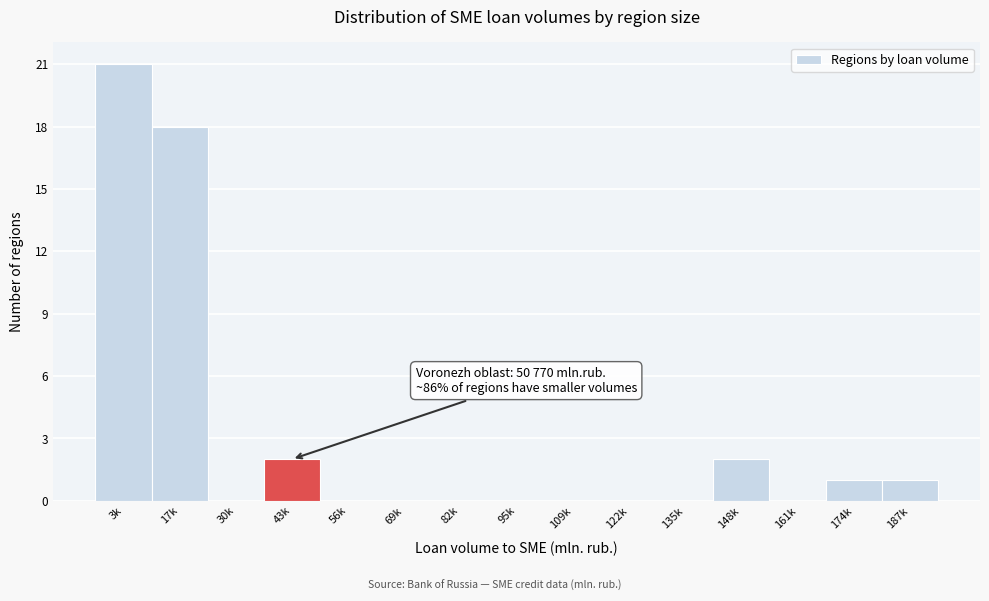

Reading left to right, what are all the values shown in this chart?

3k=21	17k=18	30k=0	43k=2	56k=0	69k=0	82k=0	95k=0	109k=0	122k=0	135k=0	148k=2	161k=0	174k=1	187k=1